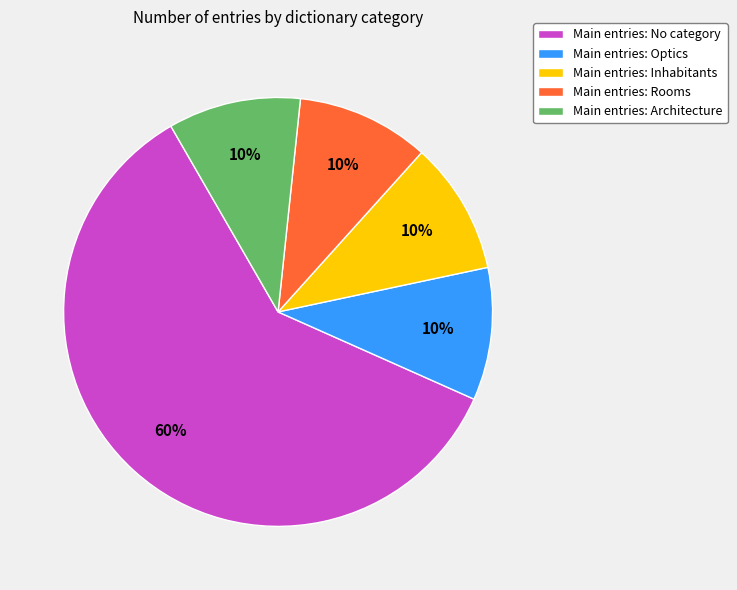

How many slices are in this pie chart?

5